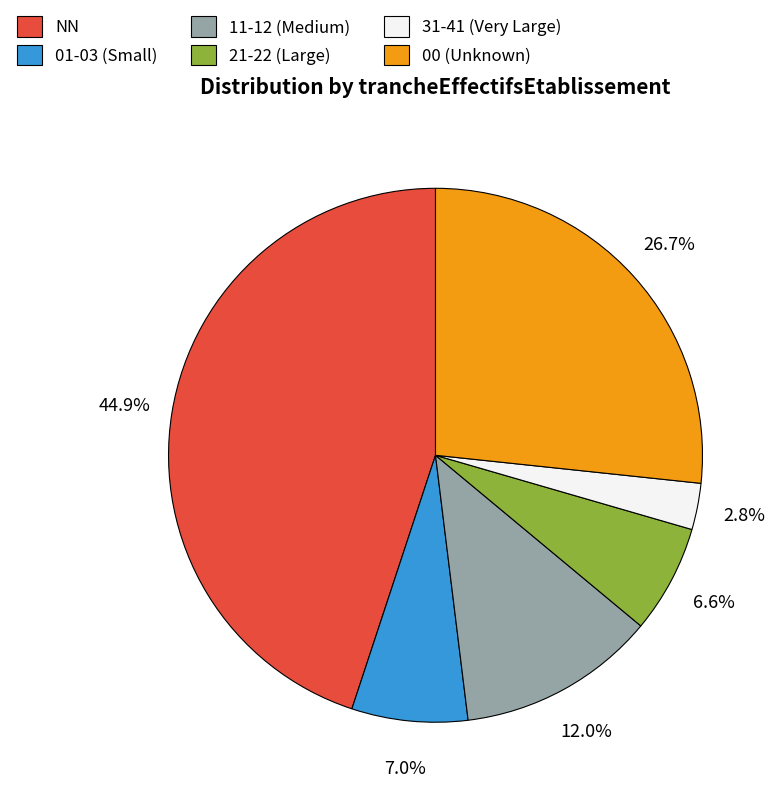

Which has a higher value, 31-41 (Very Large) or 01-03 (Small)?

01-03 (Small)